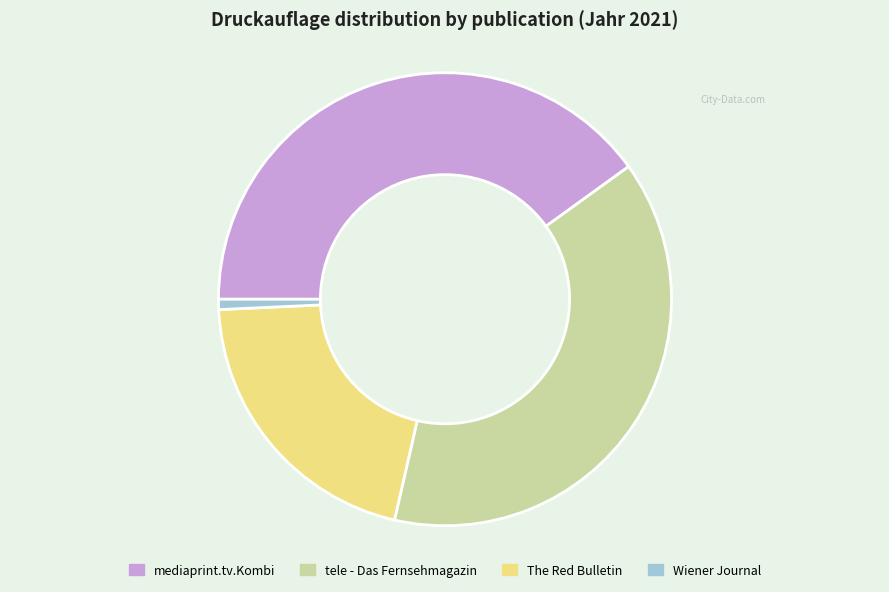

Does mediaprint.tv.Kombi represent more than half of the total?

No